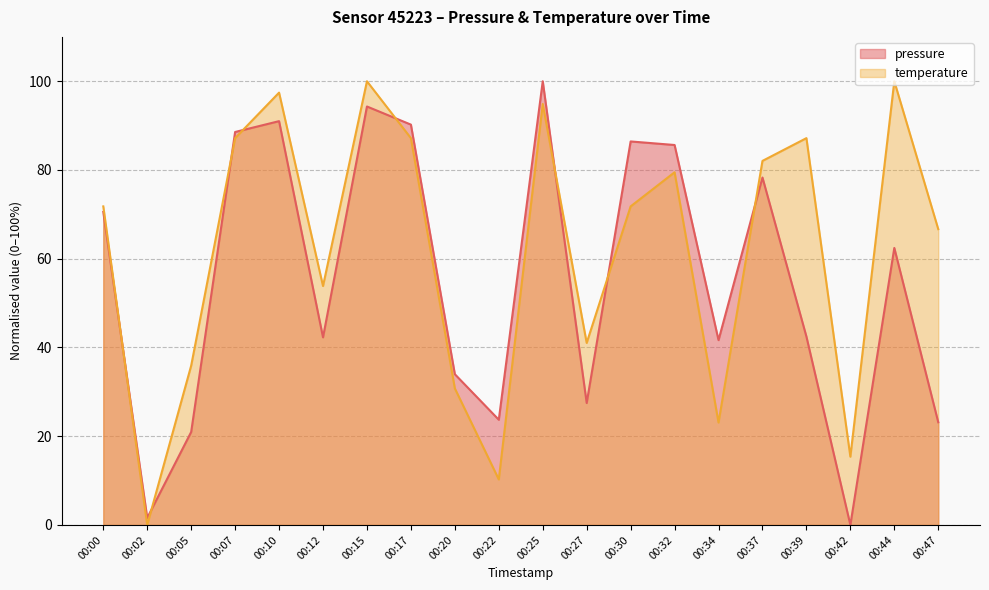

List the series in order of their peak value, lowest first.

pressure, temperature